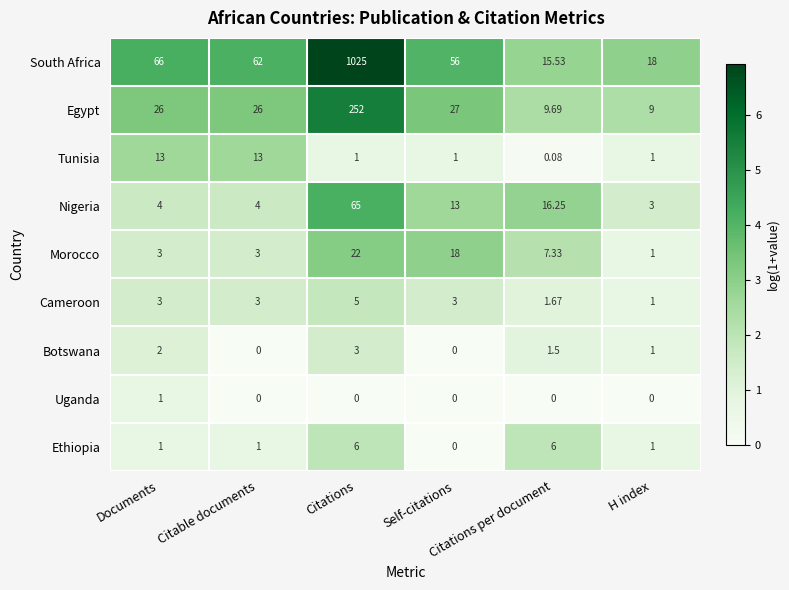

Which series has the largest total across all categories?

South Africa